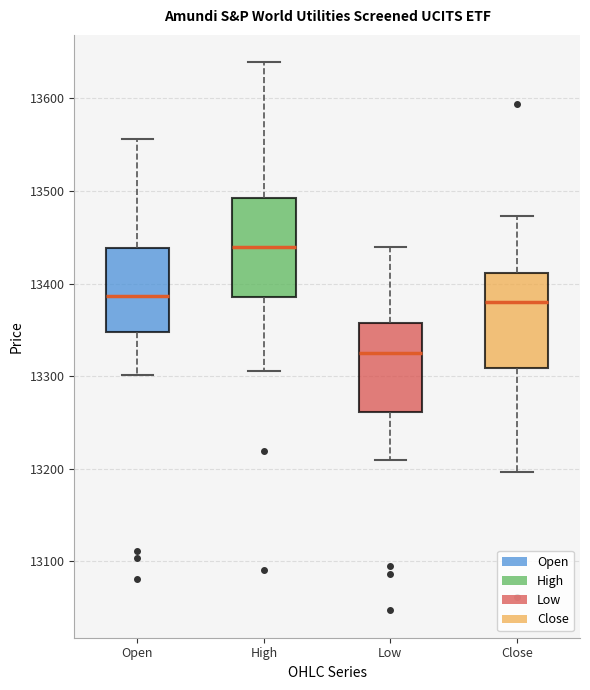

Reading left to right, read every box against the y-axis: the position of its median line, the range the box covers, and the ends of its whiskers. The values are not printed on the chart, so give them approximately, as read against the axis.

Open: median 13390, box 13350 to 13440, whiskers 13300 to 13560
High: median 13440, box 13390 to 13490, whiskers 13310 to 13640
Low: median 13320, box 13260 to 13360, whiskers 13210 to 13440
Close: median 13380, box 13310 to 13410, whiskers 13200 to 13470